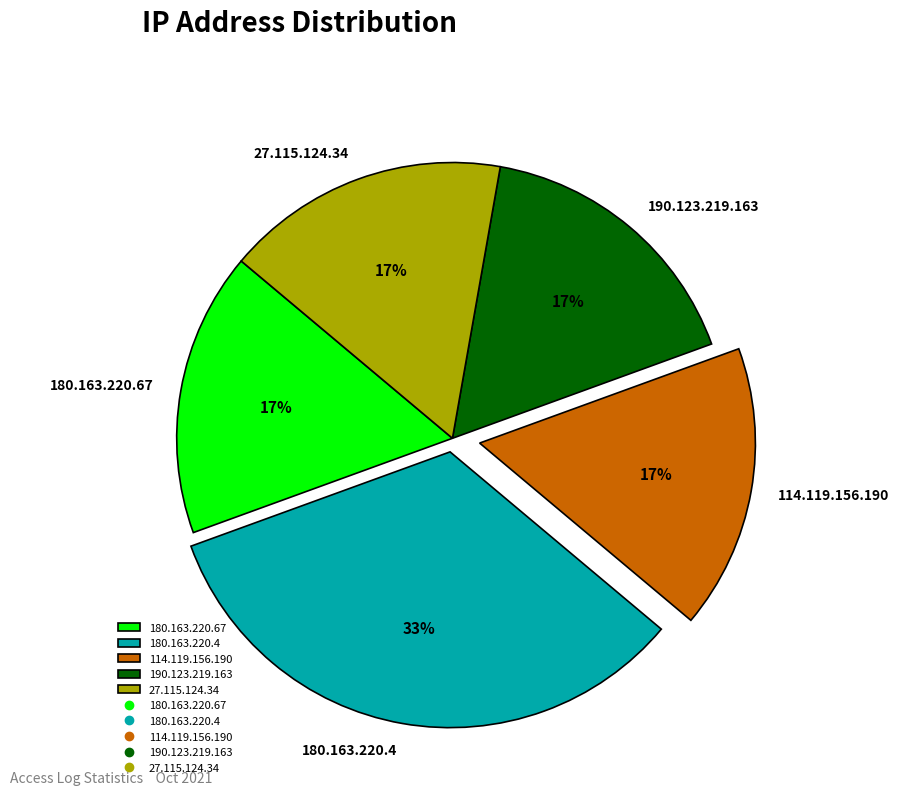

What percentage is the 180.163.220.4 slice, to the nearest percent?

33%